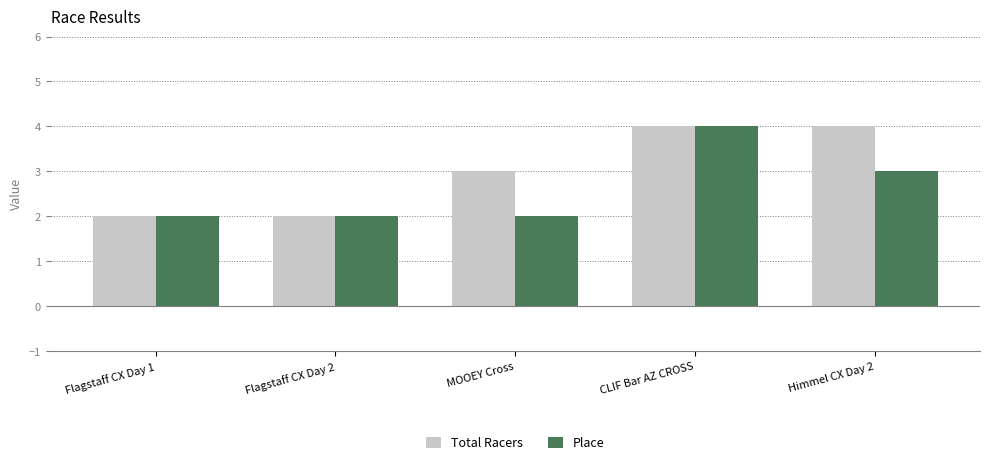

What is the maximum value shown in the chart?

4